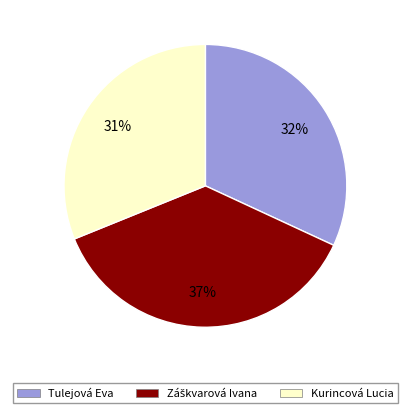

Is Kurincová Lucia the majority of the pie?

No